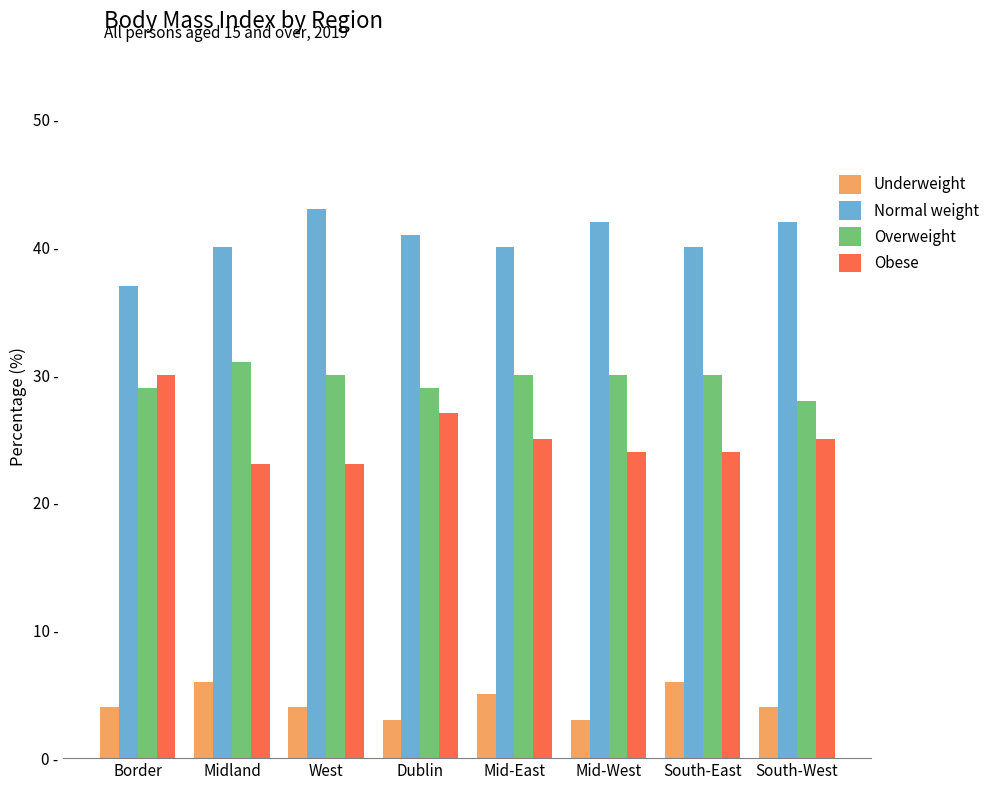

What are all the series names shown in the legend?

Underweight, Normal weight, Overweight, Obese